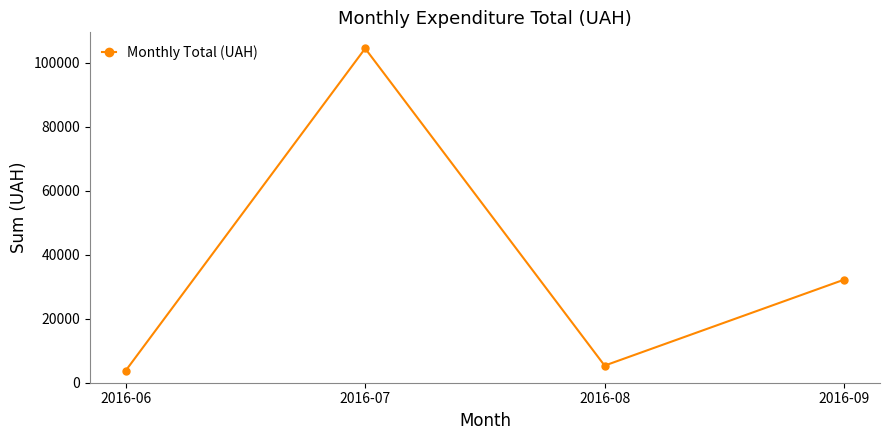

How many lines are shown in the chart?

1